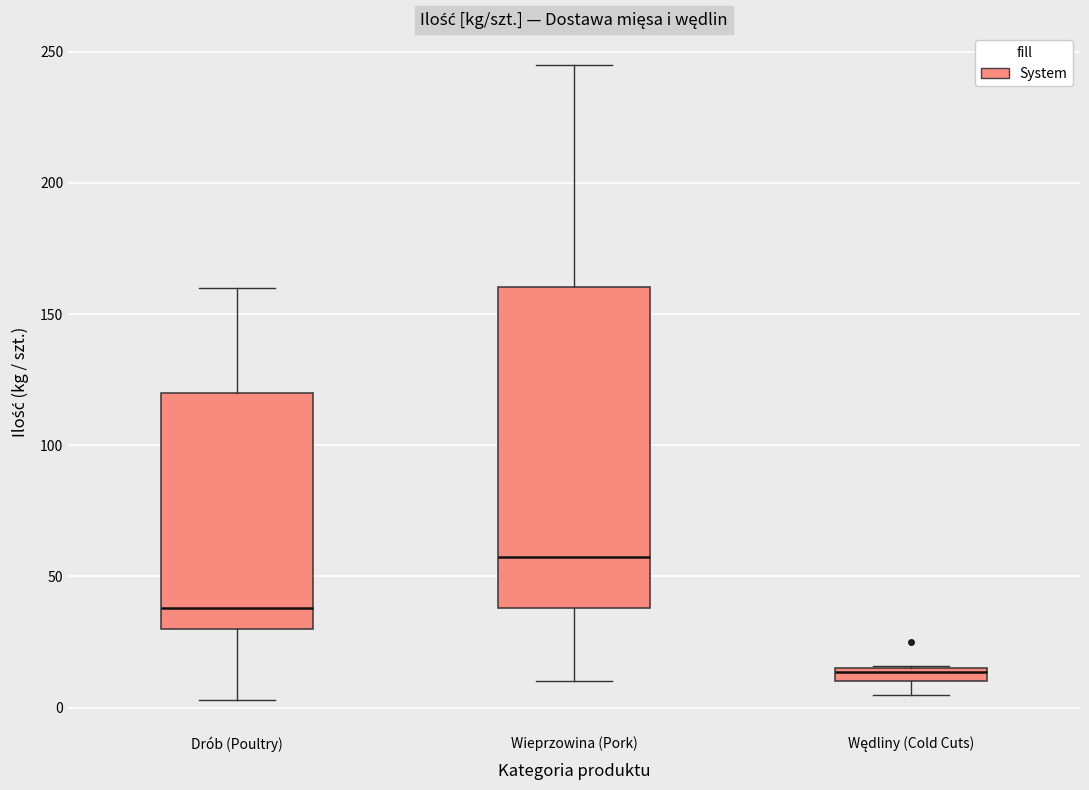

Comparing the boxes themselves (not the whiskers), which one is the tallest?

Wieprzowina (Pork)